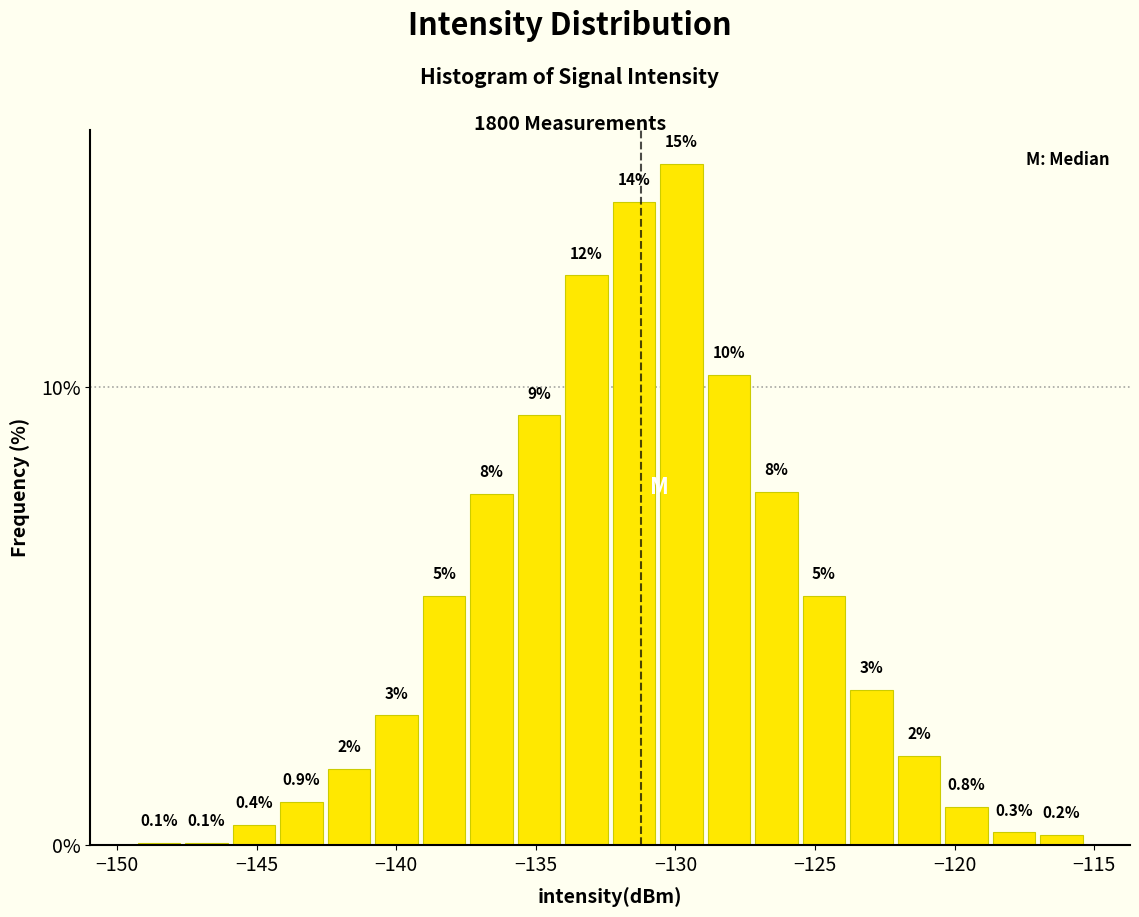

Read against the x-axis, roughly where is the centre of the tallest bar?

-130.0